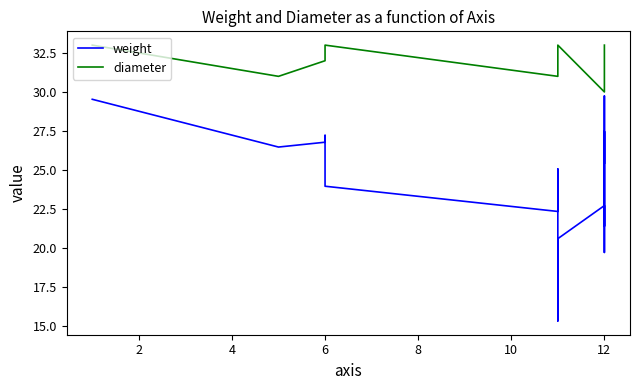

Reading left to right, what are all the values shown in this chart?

12	12	12	6	6	11	11	11	12	5	12	12	12	11	6	1	11